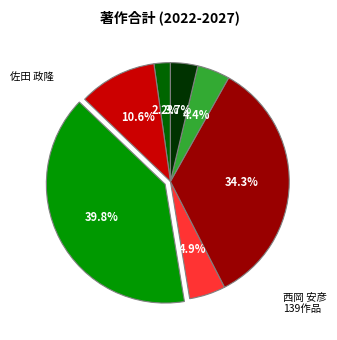

Is there any slice that represents more than half of the pie?

No